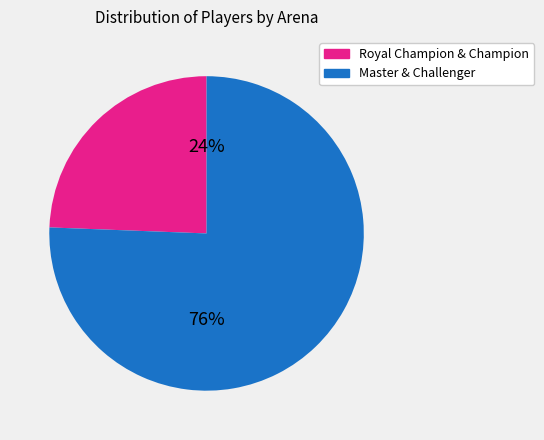

What is the largest slice in the pie chart?

Master & Challenger